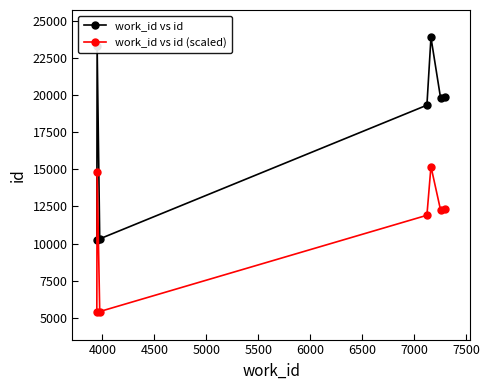

What is the average value of the work_id vs id (scaled) series?

11032.3